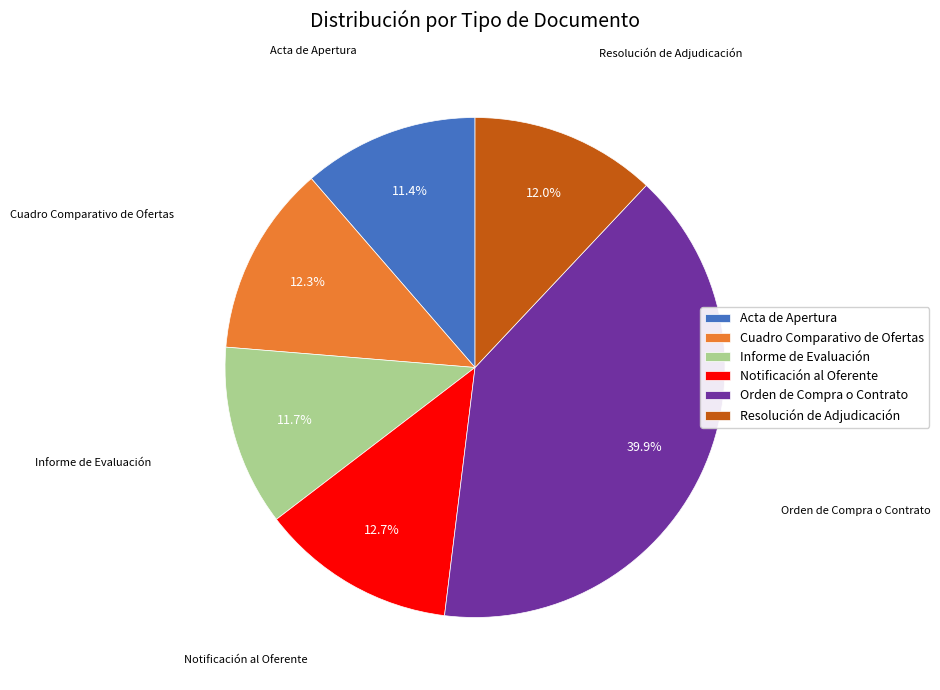

How many segments does this pie chart have?

6